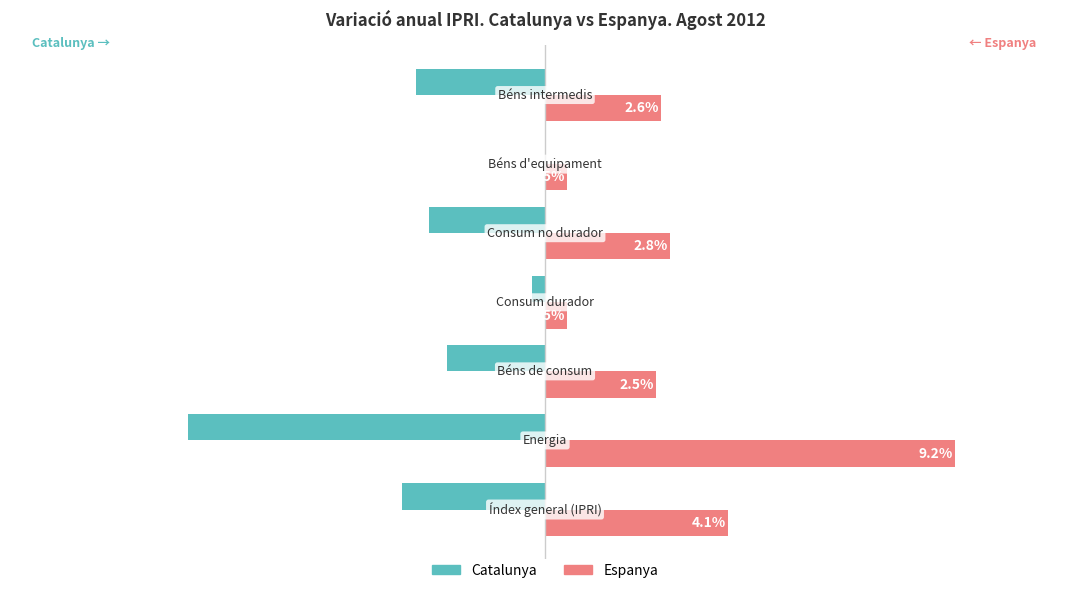

Which series has the largest total across all categories?

Espanya